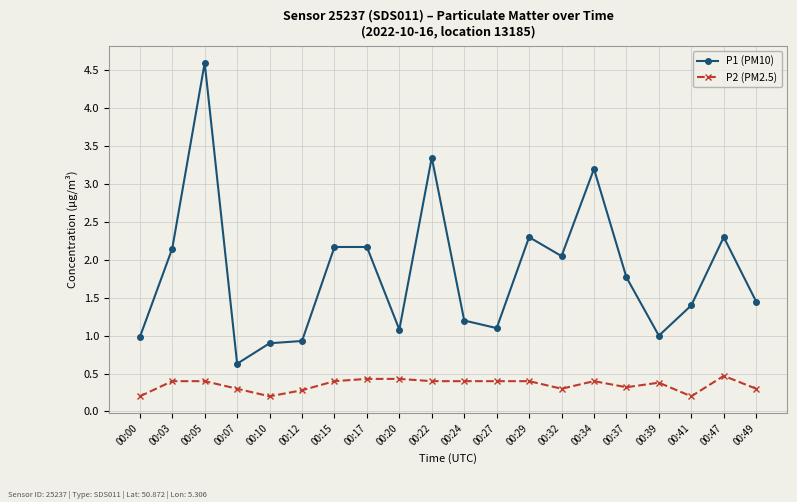

What is the spread (max minus min) of values at 00:15?

1.8